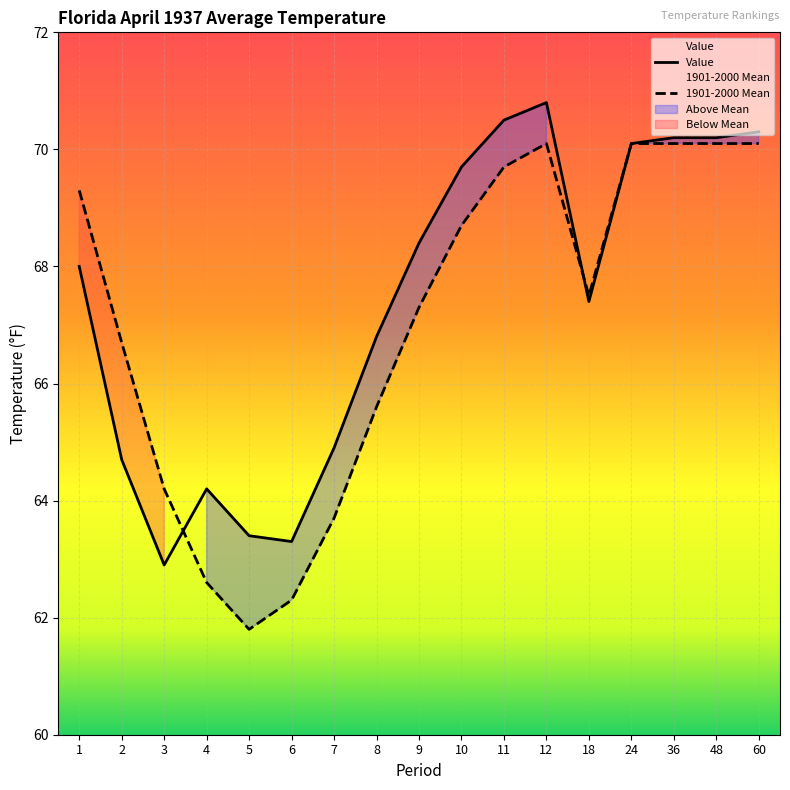

True or false: 1901-2000 Mean has more than 2 interior local peaks.

False